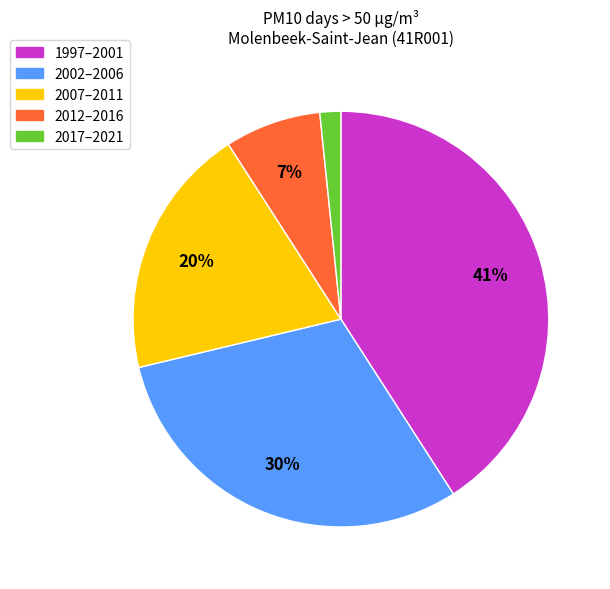

To the nearest percent, what is the difference between the largest and smallest slice percentages?

39%